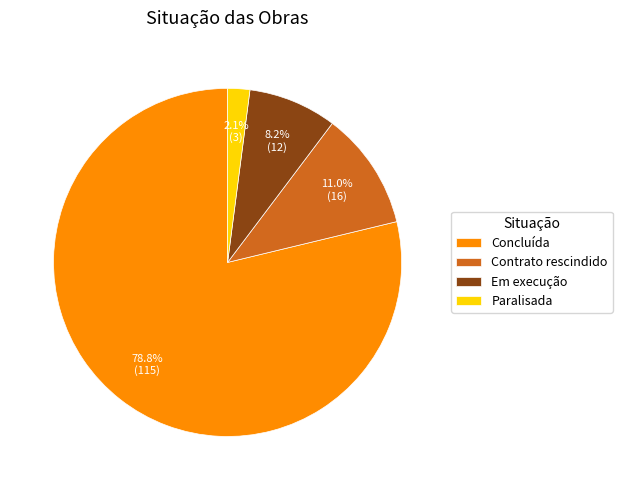

What percentage do Em execução and Paralisada together represent?

10.3%